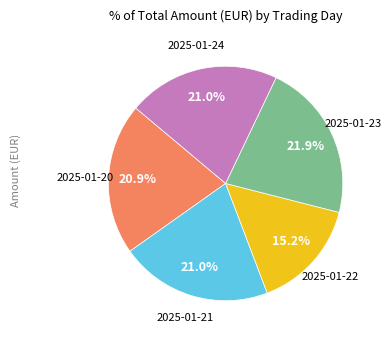

Does any single category account for the majority?

No